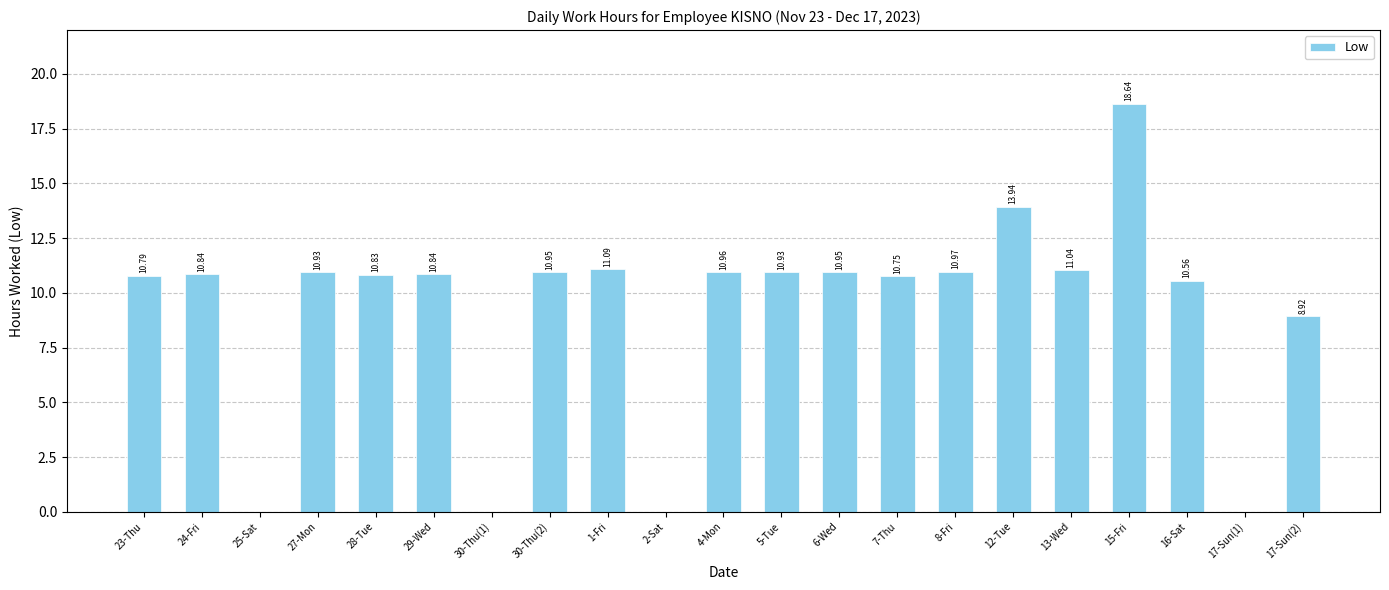

What is the sum of all values?

193.9